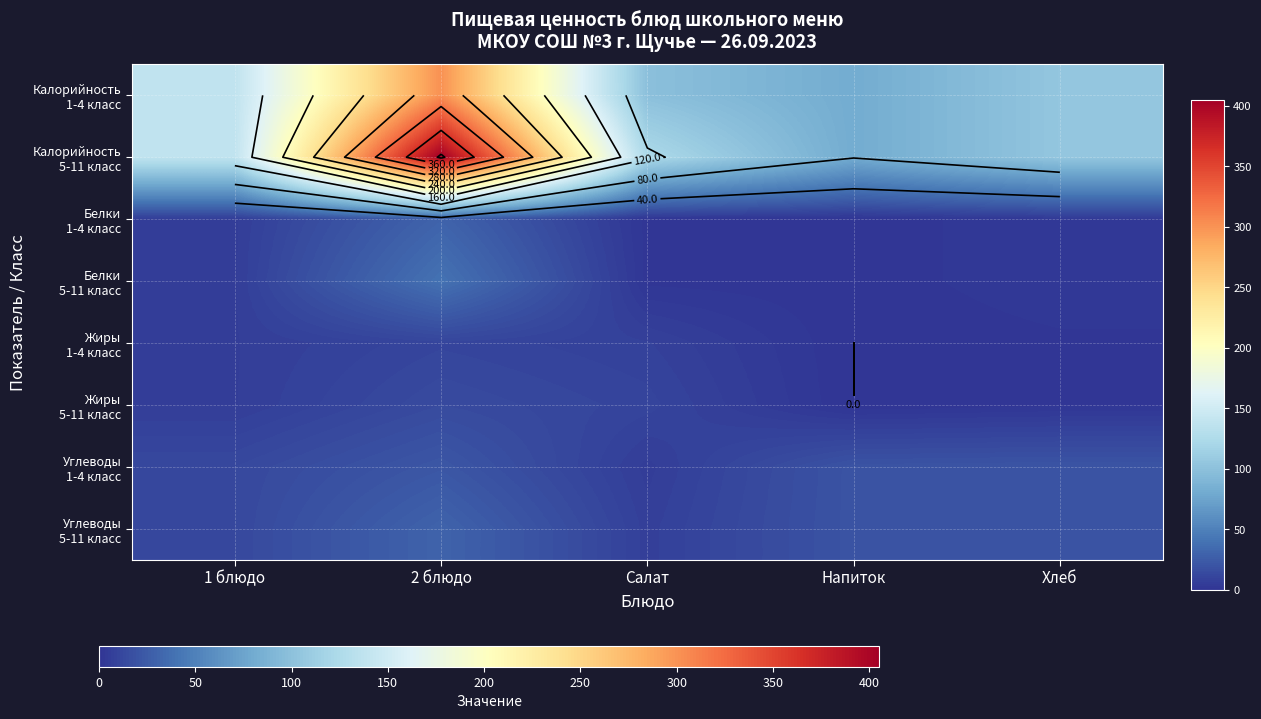

How many values in the Калорийность 1-4 класс series are below 104?

2